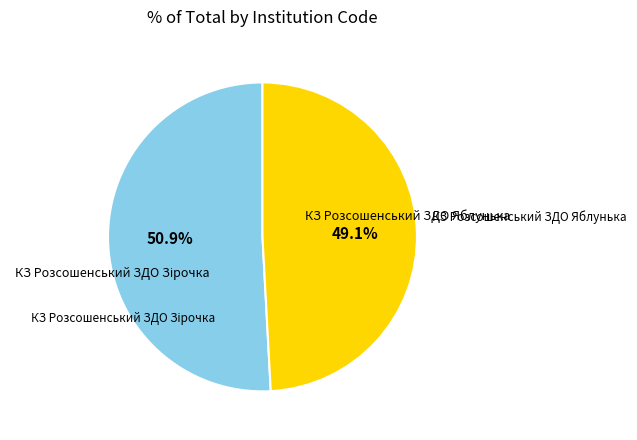

Combined, do КЗ Розсошенський ЗДО Яблунька and КЗ Розсошенський ЗДО Зірочка account for over 50%?

Yes